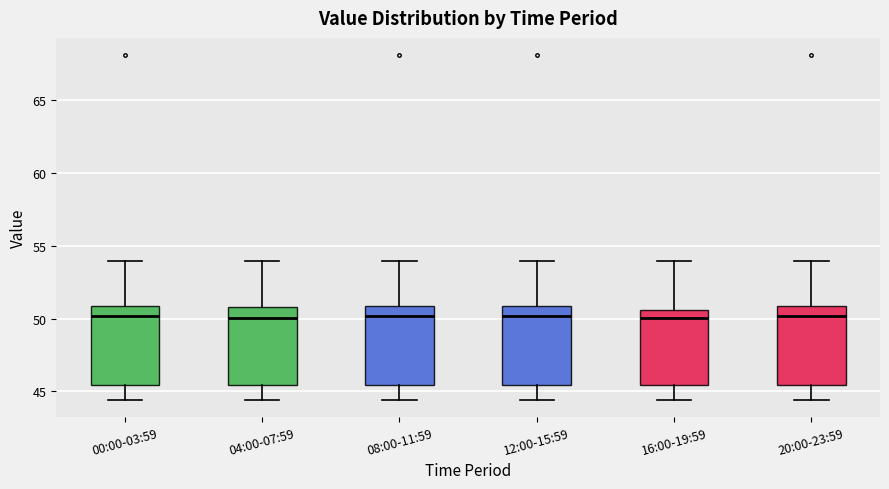

Reading left to right, transcribe this box plot: for each box, give where its median line is, the range the box spans, and where its two whiskers end, as read against the y-axis. The values are not printed on the chart, so give them approximately, as read against the axis.

00:00-03:59: median 50.0, box 45.5 to 51.0, whiskers 44.5 to 54.0
04:00-07:59: median 50.0, box 45.5 to 51.0, whiskers 44.5 to 54.0
08:00-11:59: median 50.0, box 45.5 to 51.0, whiskers 44.5 to 54.0
12:00-15:59: median 50.0, box 45.5 to 51.0, whiskers 44.5 to 54.0
16:00-19:59: median 50.0, box 45.5 to 50.5, whiskers 44.5 to 54.0
20:00-23:59: median 50.0, box 45.5 to 51.0, whiskers 44.5 to 54.0